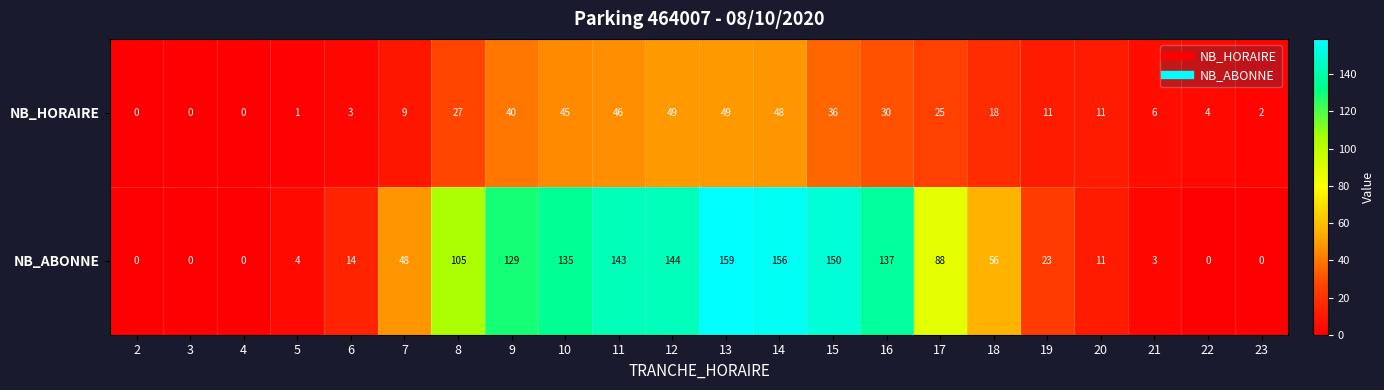

True or false: NB_HORAIRE has a value of 6 at 22.

False